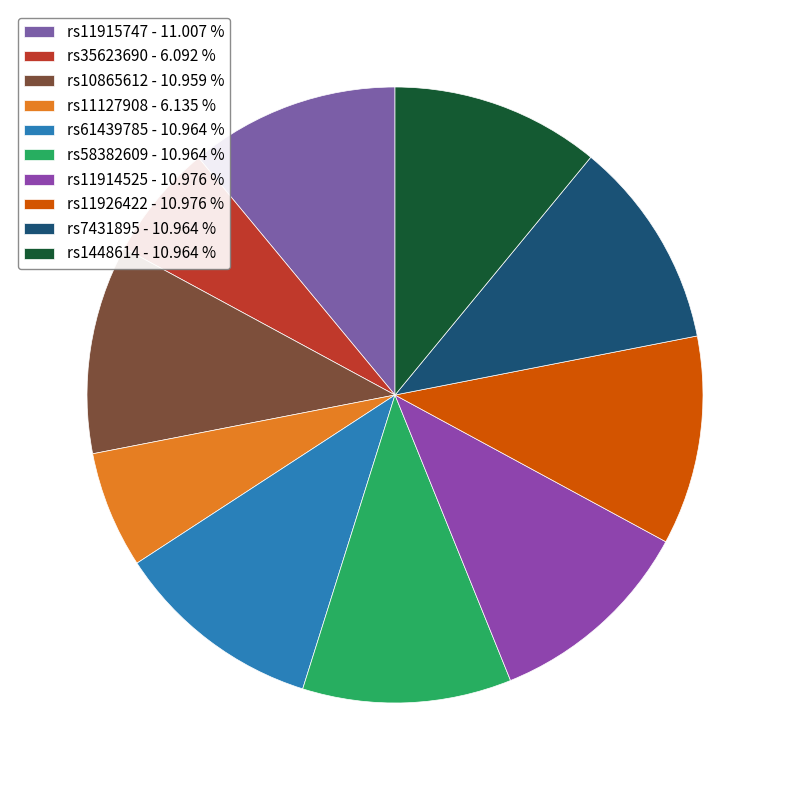

What percentage is the rs11926422 slice, to the nearest percent?

11%